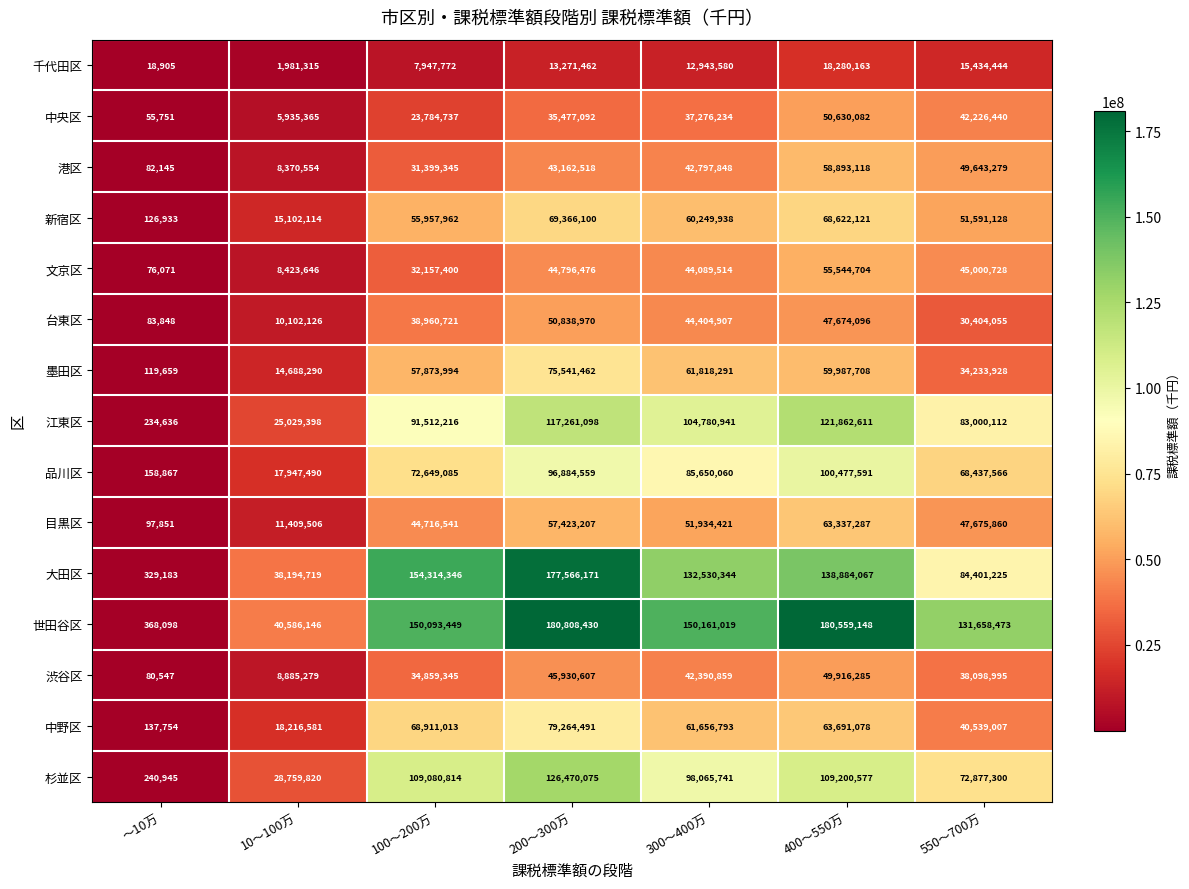

Which series has the widest spread of values?

世田谷区